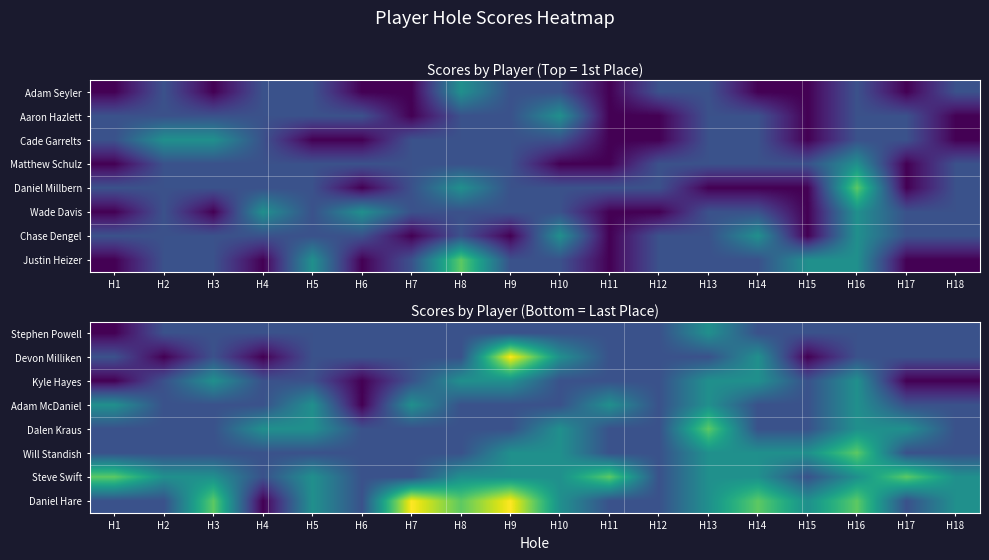

At H14, list the series in order from largest to smallest.

Daniel Hare, Devon Milliken, Kyle Hayes, Will Standish, Steve Swift, Stephen Powell, Adam McDaniel, Dalen Kraus